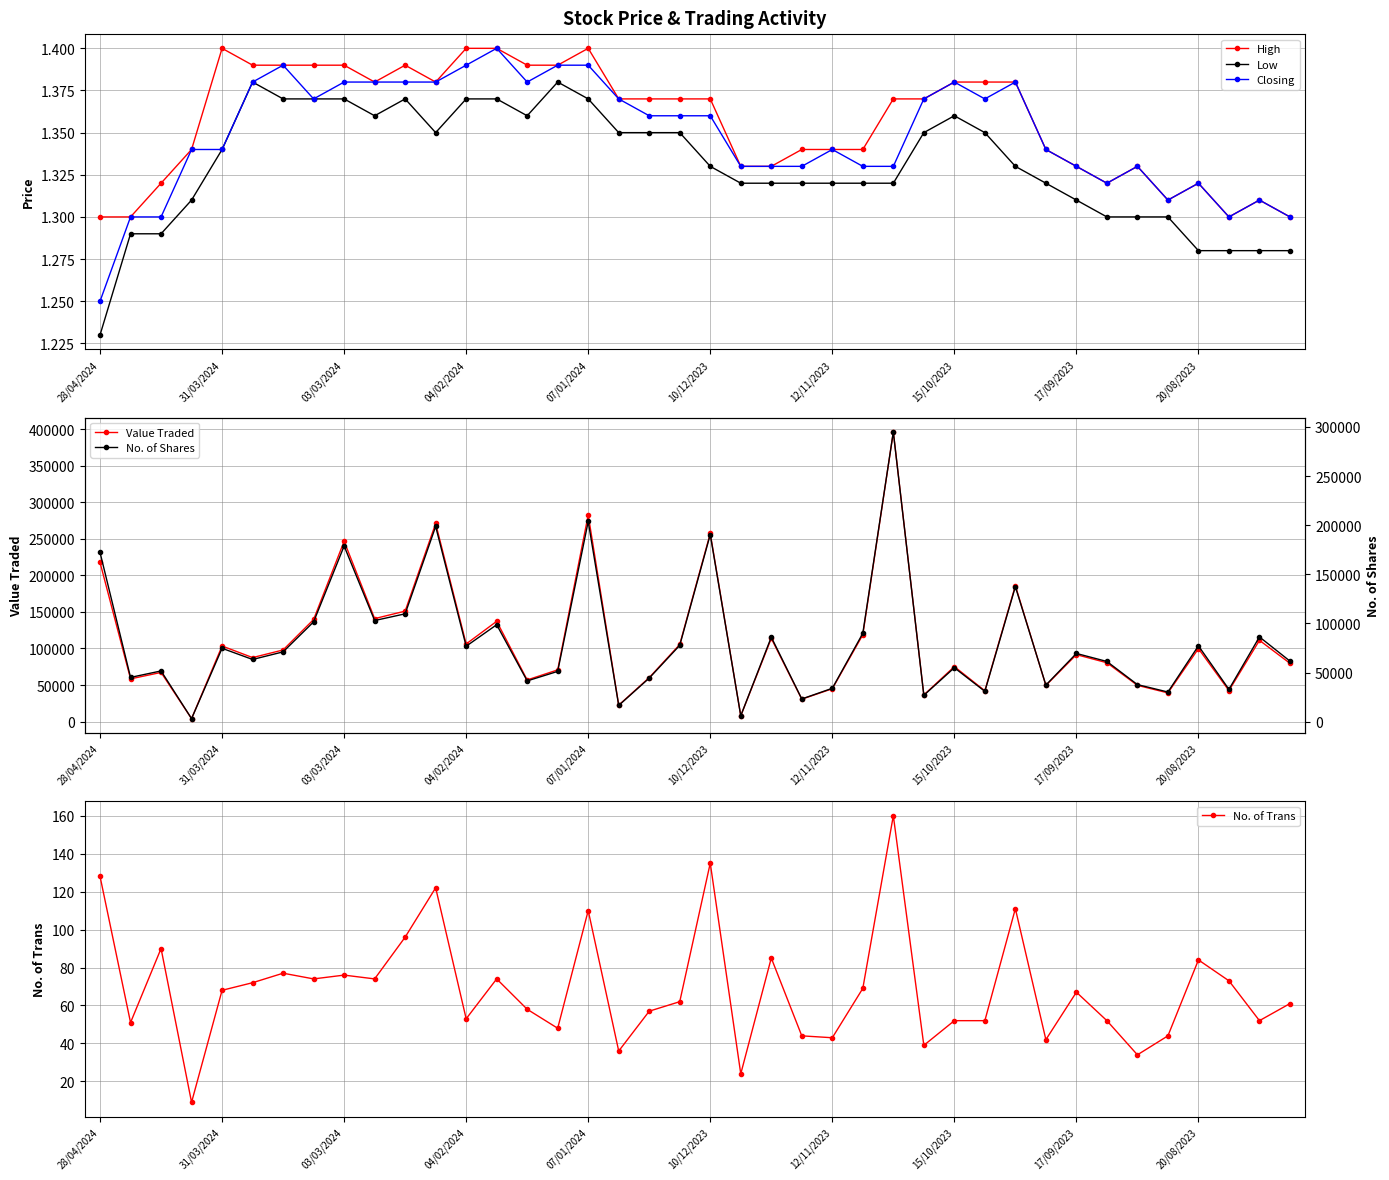

How many data points in Value Traded are above 91537?

19